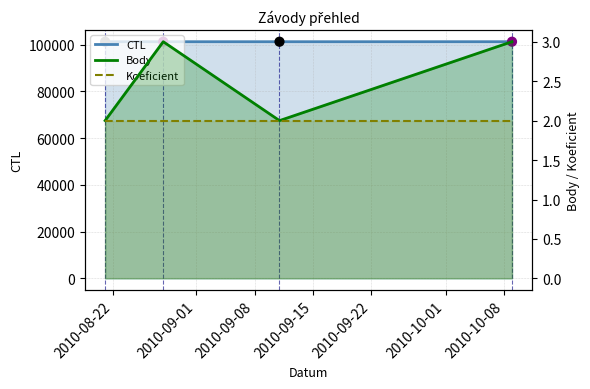

What is the total value across all series at 2010-08-22?

101217